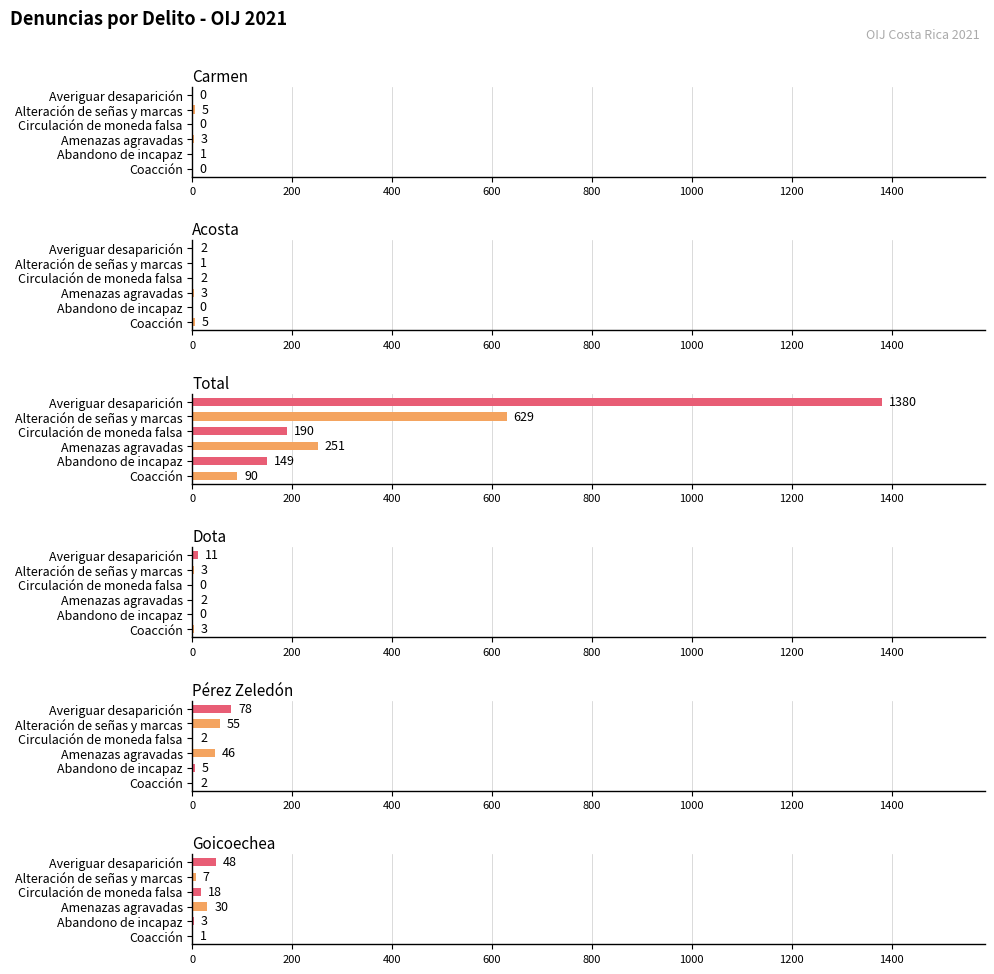

Reading left to right, transcribe all the data shown in this chart.

Carmen: 0	1	3	0	5	0
Acosta: 5	0	3	2	1	2
Total: 90	149	251	190	629	1380
Dota: 3	0	2	0	3	11
Pérez Zeledón: 2	5	46	2	55	78
Goicoechea: 1	3	30	18	7	48